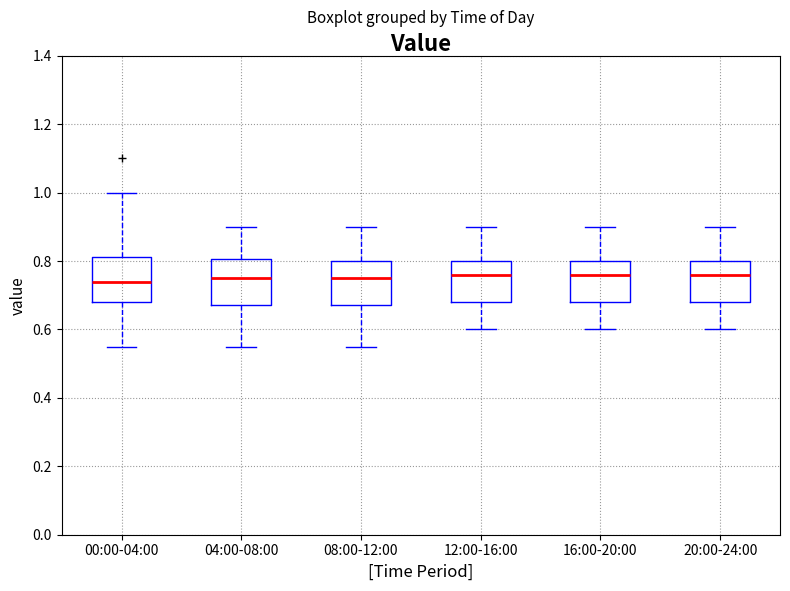

Reading left to right, transcribe this box plot: for each box, give where its median line is, the range the box spans, and where its two whiskers end, as read against the y-axis. The values are not printed on the chart, so give them approximately, as read against the axis.

00:00-04:00: median 0.74, box 0.68 to 0.82, whiskers 0.56 to 1.00
04:00-08:00: median 0.76, box 0.68 to 0.80, whiskers 0.56 to 0.90
08:00-12:00: median 0.76, box 0.68 to 0.80, whiskers 0.56 to 0.90
12:00-16:00: median 0.76, box 0.68 to 0.80, whiskers 0.60 to 0.90
16:00-20:00: median 0.76, box 0.68 to 0.80, whiskers 0.60 to 0.90
20:00-24:00: median 0.76, box 0.68 to 0.80, whiskers 0.60 to 0.90